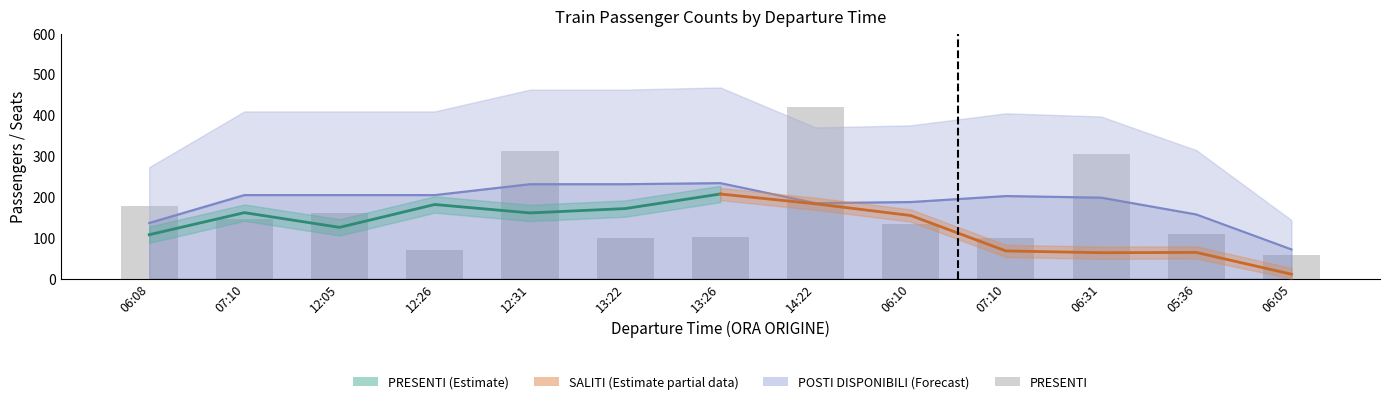

Which label corresponds to the smallest value in the chart?

06:05